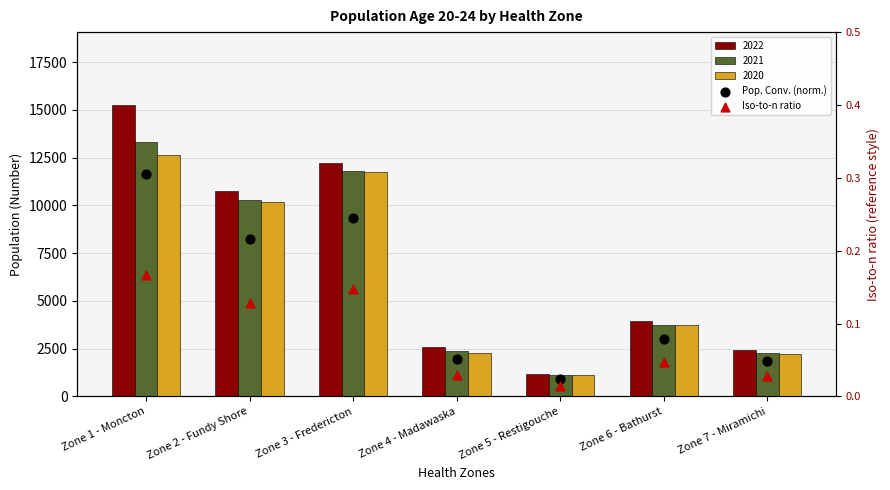

What is the total value across all series at Zone 6 - Bathurst?

0.1